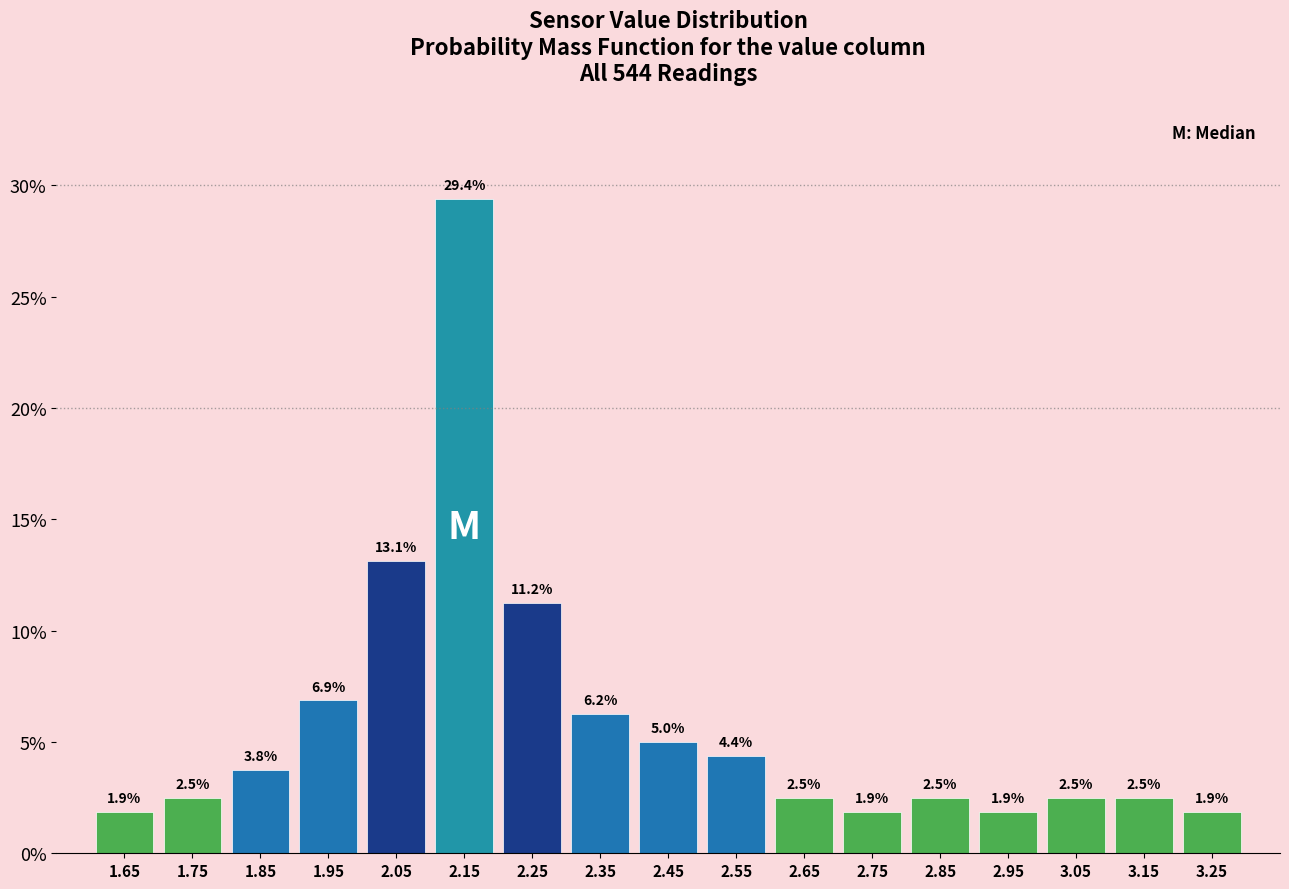

At which category does the chart reach its peak across all series?

2.15